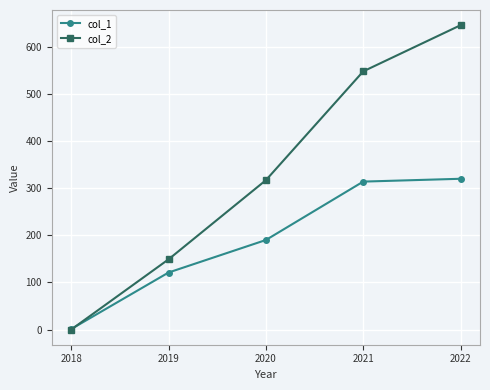

How many data points does each series have?

5